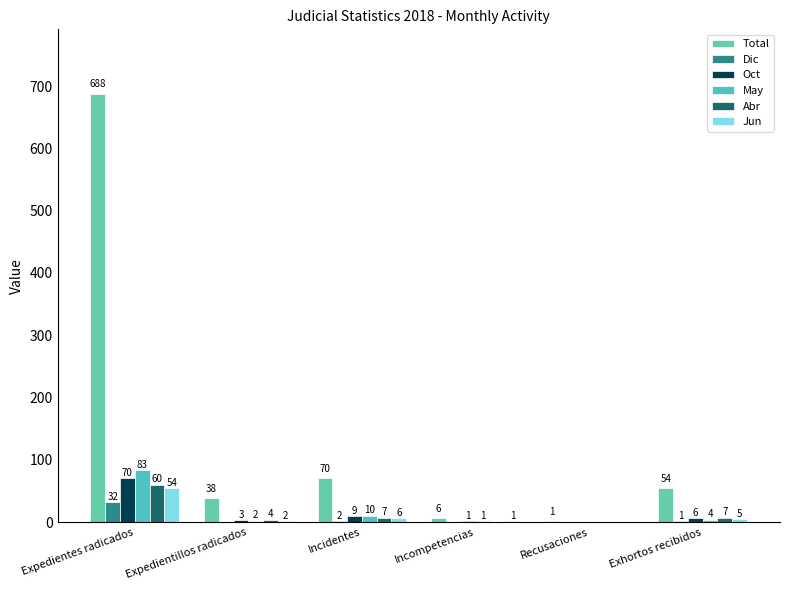

How many series are shown in this chart?

6